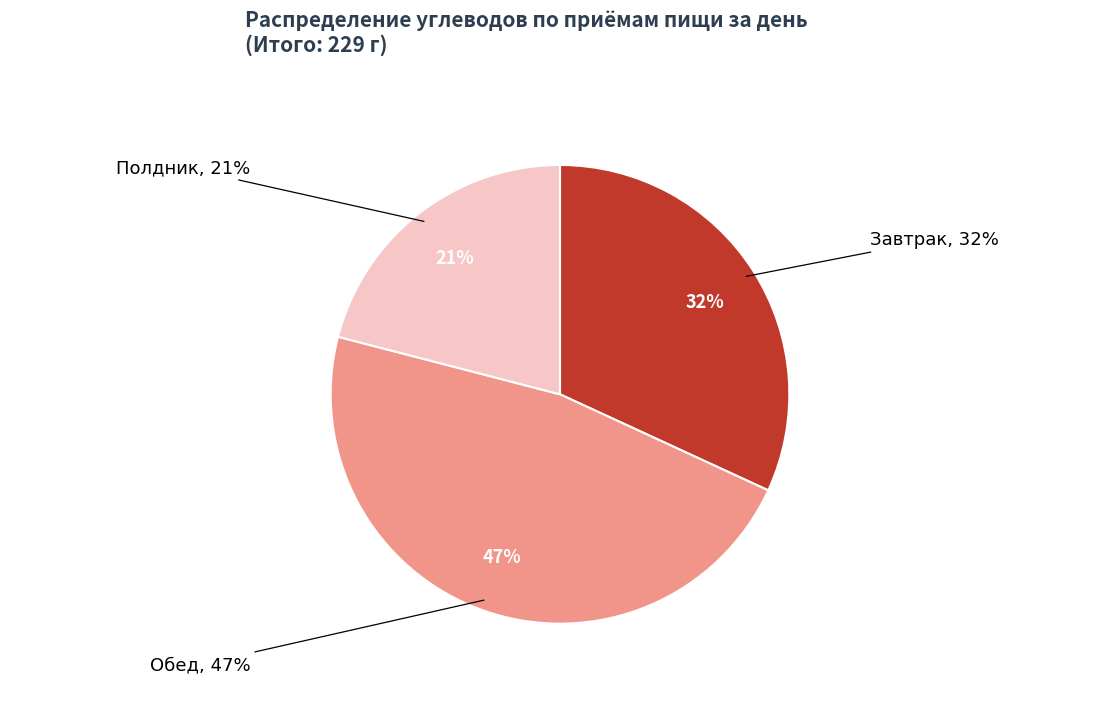

How many segments does this pie chart have?

3